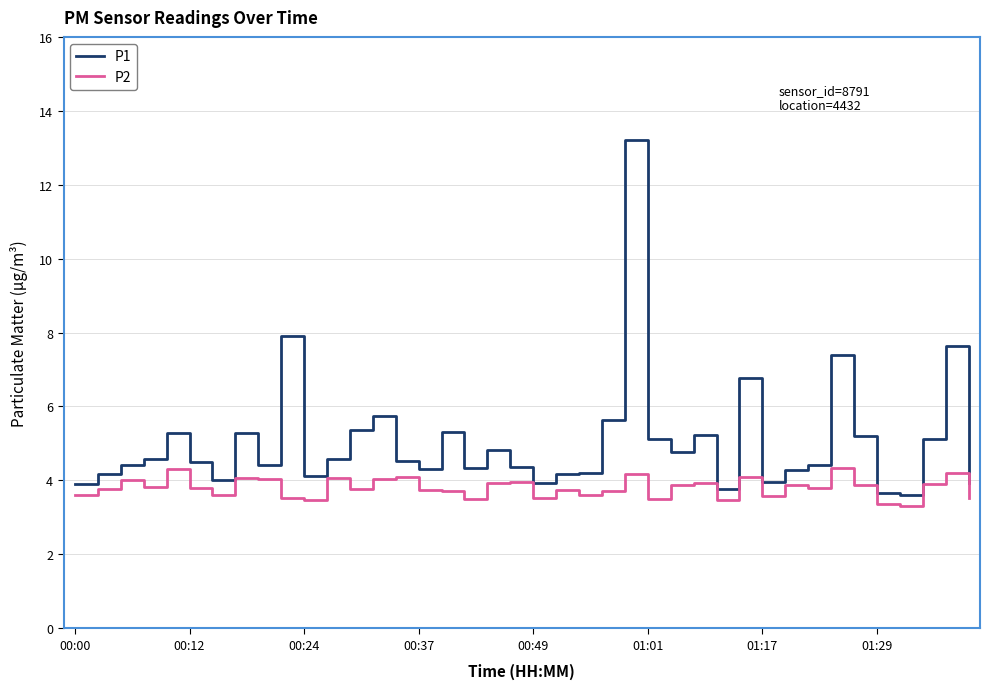

List the series in order of their peak value, lowest first.

P2, P1